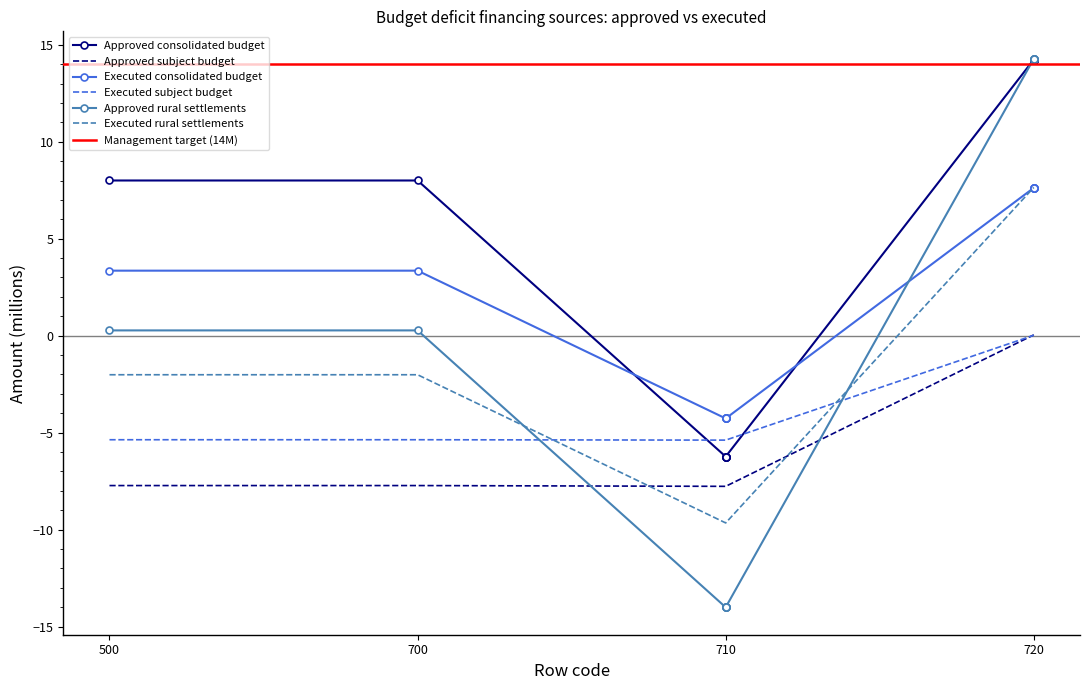

What is the value of the Executed rural settlements point at the 2nd from the left?

-2.0